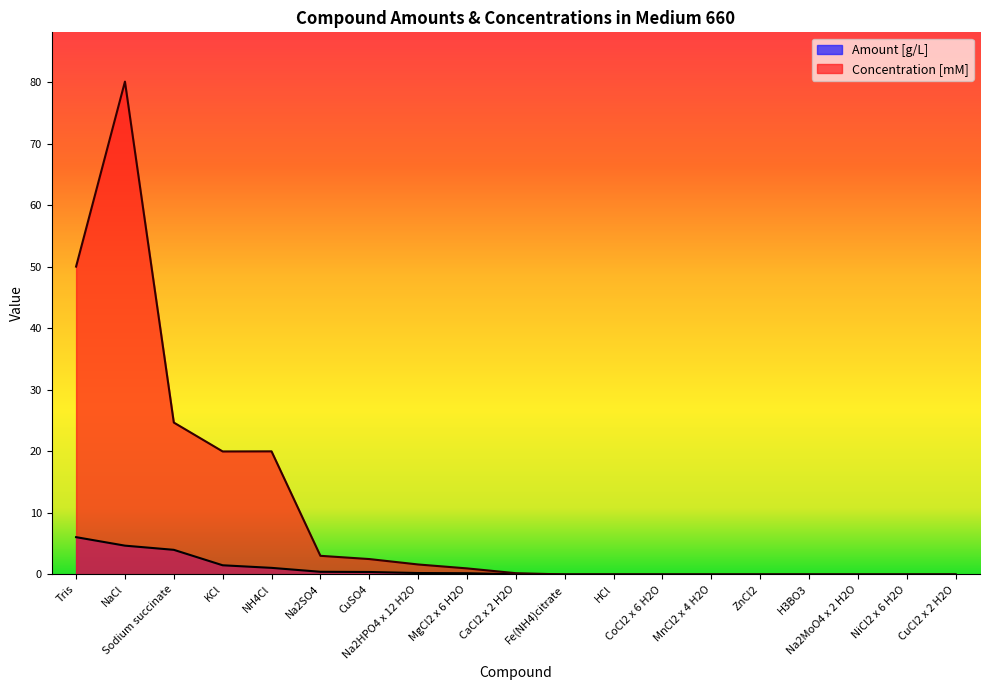

True or false: Amount [g/L] has more than 0 interior local peaks.

False